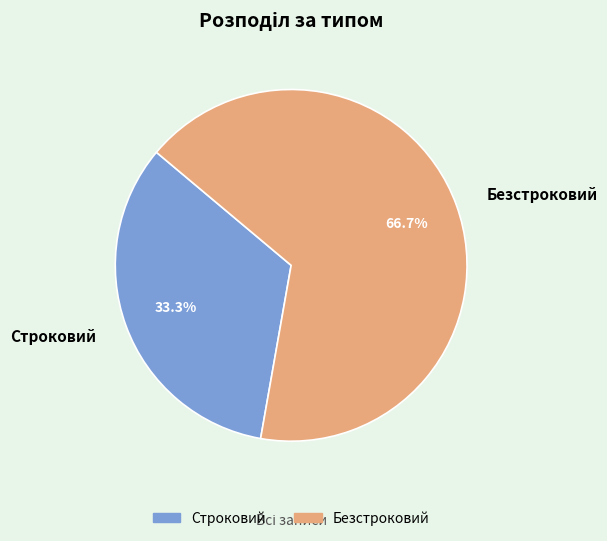

Does Безстроковий represent more than half of the total?

Yes